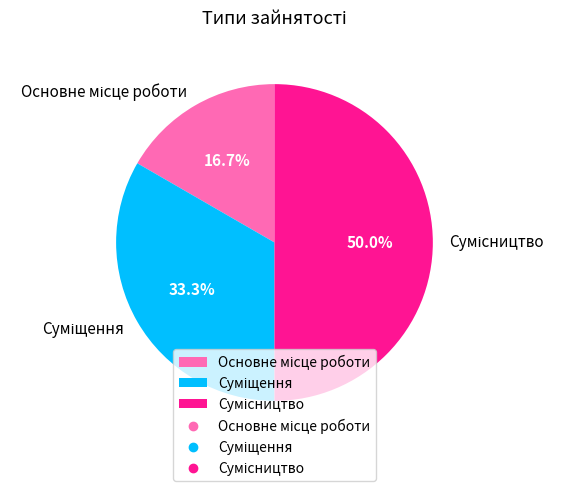

True or false: Основне місце роботи accounts for 17% of the total.

True